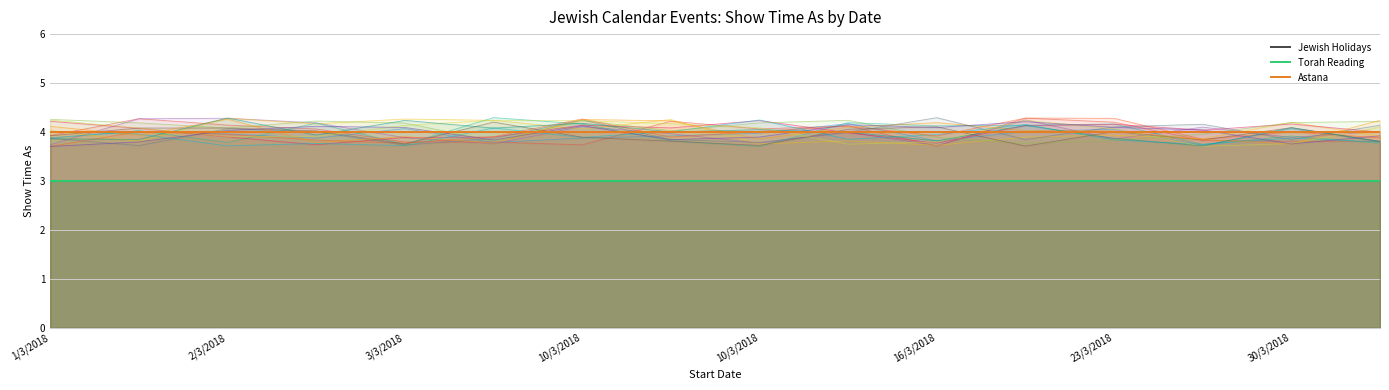

At 10/3/2018, list the series in order from smallest to largest.

Jewish Holidays, Torah Reading, Astana